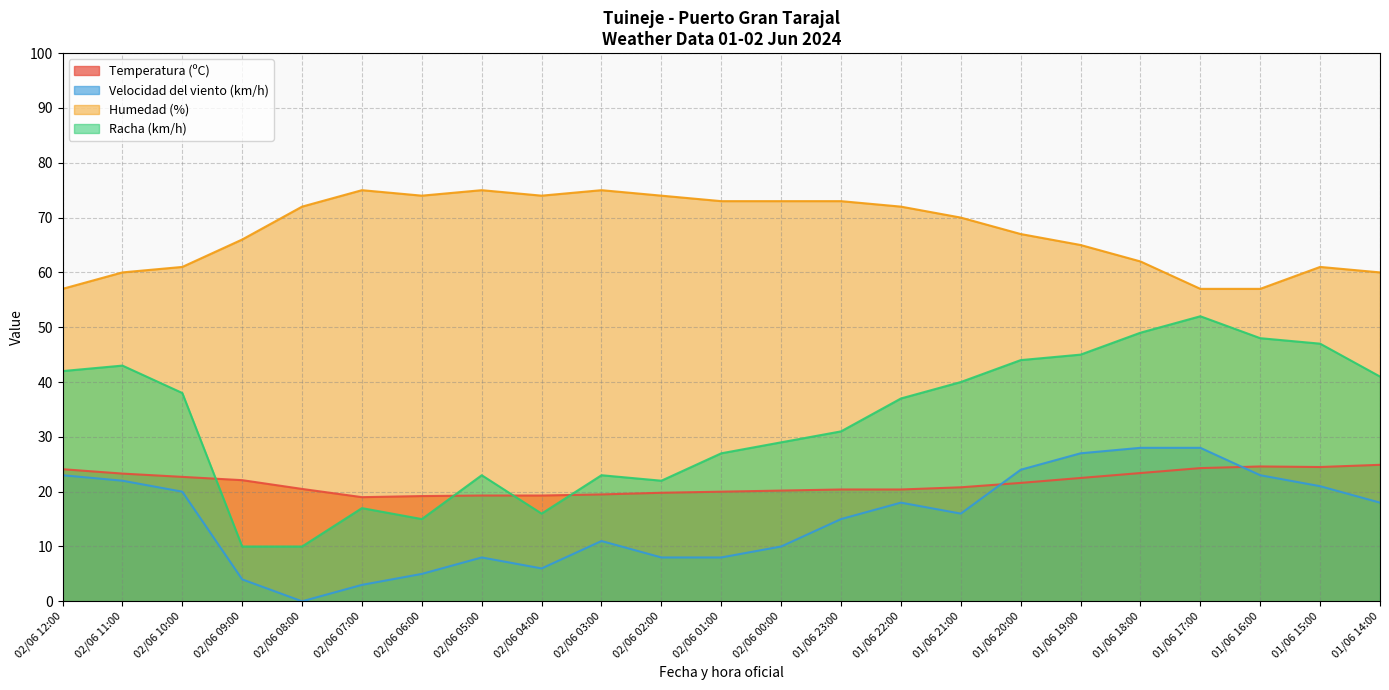

List the series in order of their peak value, lowest first.

Temperatura (ºC), Velocidad del viento (km/h), Racha (km/h), Humedad (%)